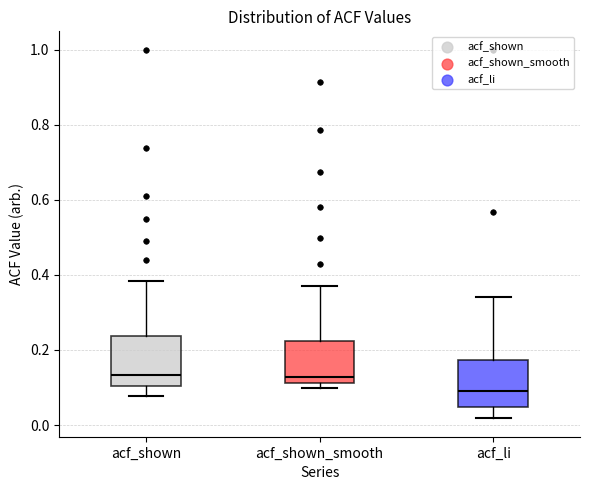

Reading left to right, transcribe this box plot: for each box, give where its median line is, the range the box spans, and where its two whiskers end, as read against the y-axis. The values are not printed on the chart, so give them approximately, as read against the axis.

acf_shown: median 0.14, box 0.10 to 0.24, whiskers 0.08 to 0.38
acf_shown_smooth: median 0.12 (just above the box's lower edge), box 0.12 to 0.22, whiskers 0.10 to 0.38
acf_li: median 0.08, box 0.04 to 0.18, whiskers 0.02 to 0.34